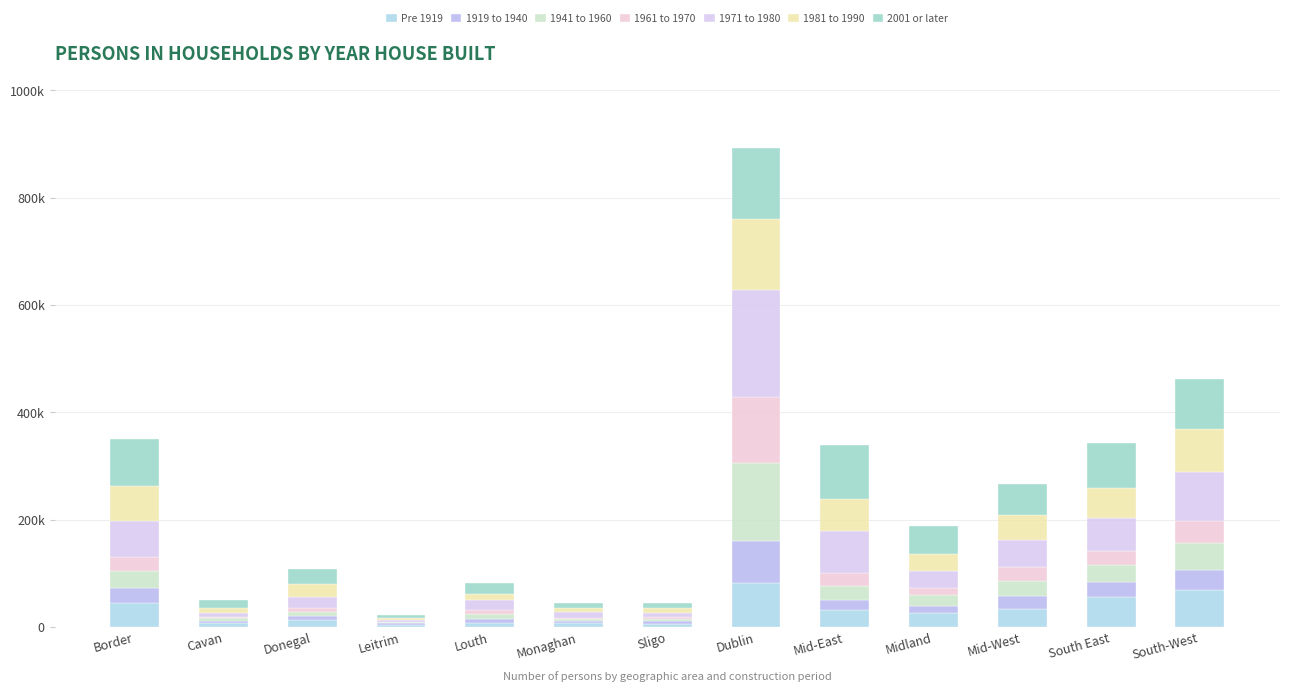

Are the bars horizontal?

No